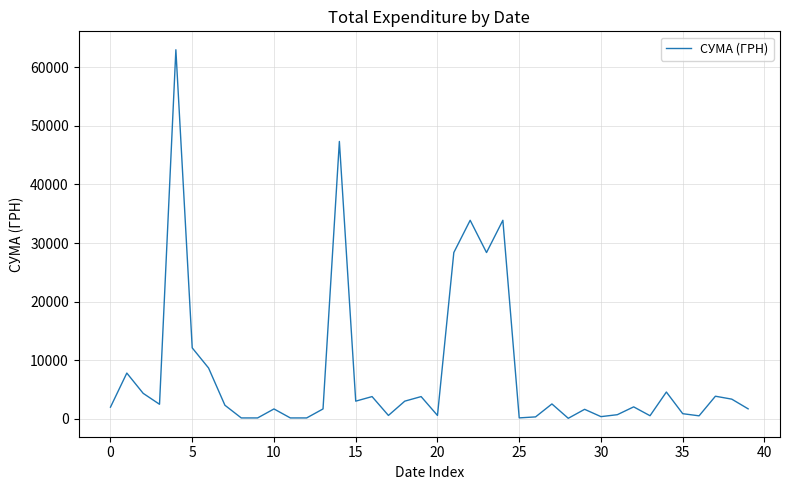

What is the maximum value shown in the chart?

63015.0